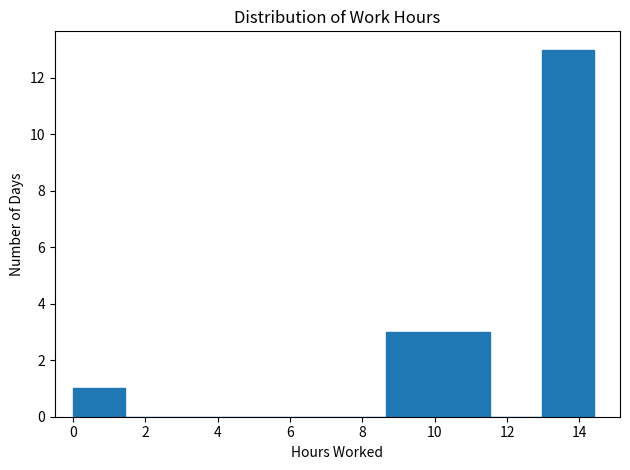

Reading left to right, list every bar in this chart as the range it spans on the x-axis followed by its height. Neither the bar edges nor the heights are printed on the chart, so give them approximately, as read against the axes.

0.00 to 1.44: 1
1.44 to 2.88: 0
2.88 to 4.32: 0
4.32 to 5.76: 0
5.76 to 7.20: 0
7.20 to 8.64: 0
8.64 to 10.08: 3
10.08 to 11.52: 3
11.52 to 12.96: 0
12.96 to 14.40: 13